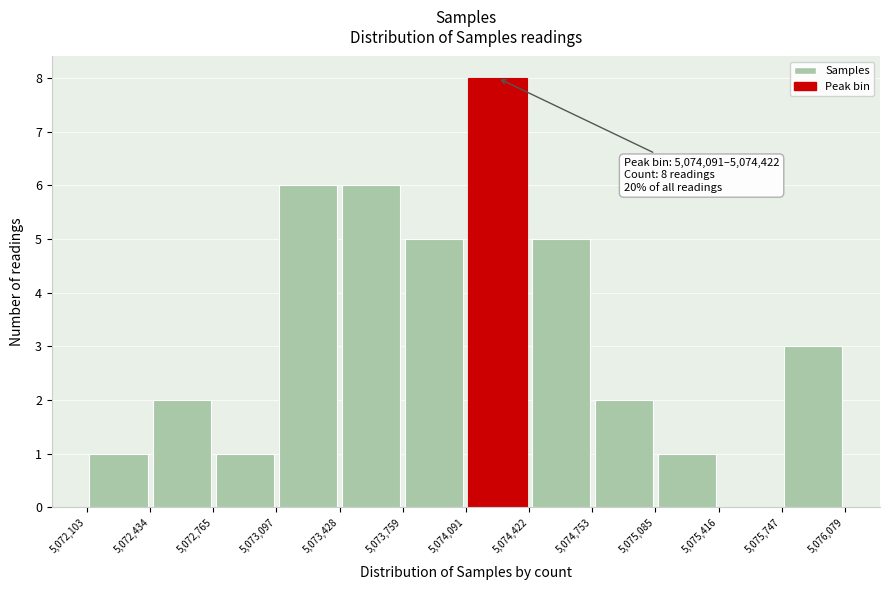

Which range on the x-axis has the tallest bar?

5,074,091 to 5,074,422